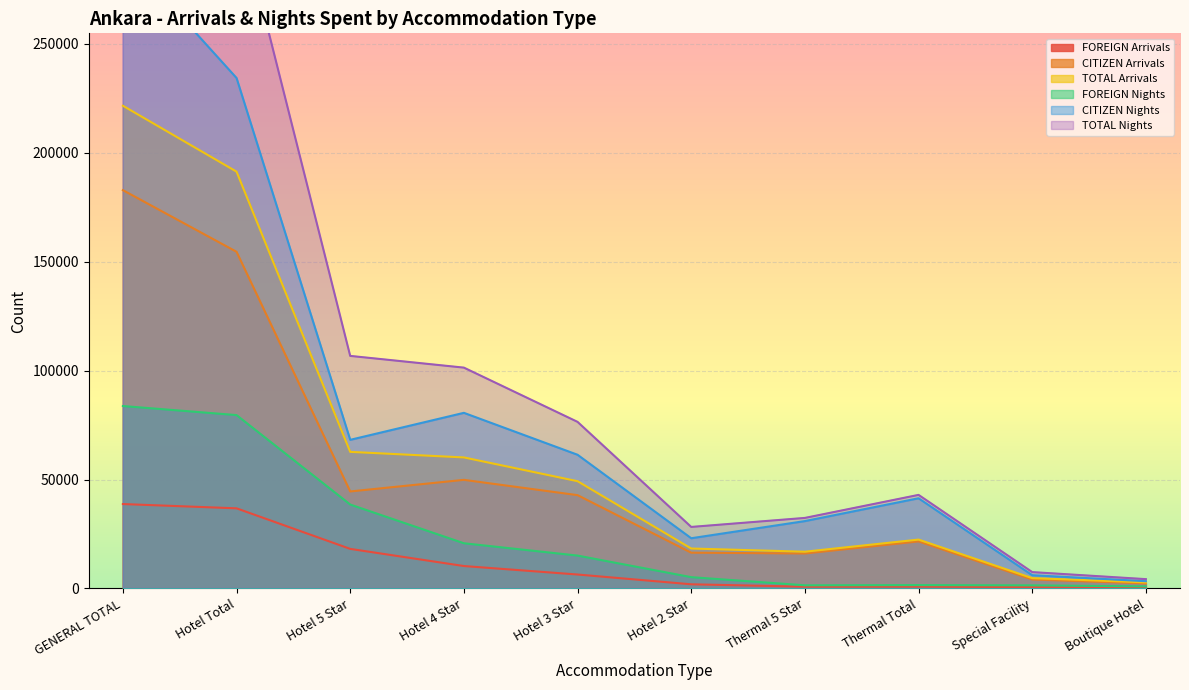

Reading left to right, list all the values displayed in this chart.

FOREIGN Arrivals: GENERAL TOTAL=38754	Hotel Total=36788	Hotel 5 Star=18170	Hotel 4 Star=10294	Hotel 3 Star=6402	Hotel 2 Star=1912	Thermal 5 Star=808	Thermal Total=832	Special Facility=633	Boutique Hotel=493
CITIZEN Arrivals: GENERAL TOTAL=182857	Hotel Total=154566	Hotel 5 Star=44537	Hotel 4 Star=49863	Hotel 3 Star=42840	Hotel 2 Star=16426	Thermal 5 Star=16064	Thermal Total=21604	Special Facility=4113	Boutique Hotel=2315
TOTAL Arrivals: GENERAL TOTAL=221611	Hotel Total=191354	Hotel 5 Star=62707	Hotel 4 Star=60157	Hotel 3 Star=49242	Hotel 2 Star=18338	Thermal 5 Star=16872	Thermal Total=22436	Special Facility=4746	Boutique Hotel=2808
FOREIGN Nights: GENERAL TOTAL=83750	Hotel Total=79594	Hotel 5 Star=38530	Hotel 4 Star=20754	Hotel 3 Star=15096	Hotel 2 Star=5188	Thermal 5 Star=1450	Thermal Total=1547	Special Facility=1427	Boutique Hotel=942
CITIZEN Nights: GENERAL TOTAL=292056	Hotel Total=234350	Hotel 5 Star=68234	Hotel 4 Star=80628	Hotel 3 Star=61382	Hotel 2 Star=23056	Thermal 5 Star=30934	Thermal Total=41411	Special Facility=6085	Boutique Hotel=3337
TOTAL Nights: GENERAL TOTAL=375806	Hotel Total=313944	Hotel 5 Star=106764	Hotel 4 Star=101382	Hotel 3 Star=76478	Hotel 2 Star=28244	Thermal 5 Star=32384	Thermal Total=42958	Special Facility=7512	Boutique Hotel=4279